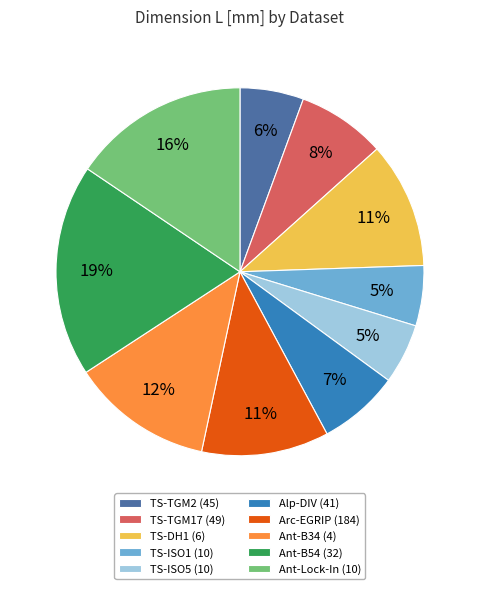

How many segments does this pie chart have?

10